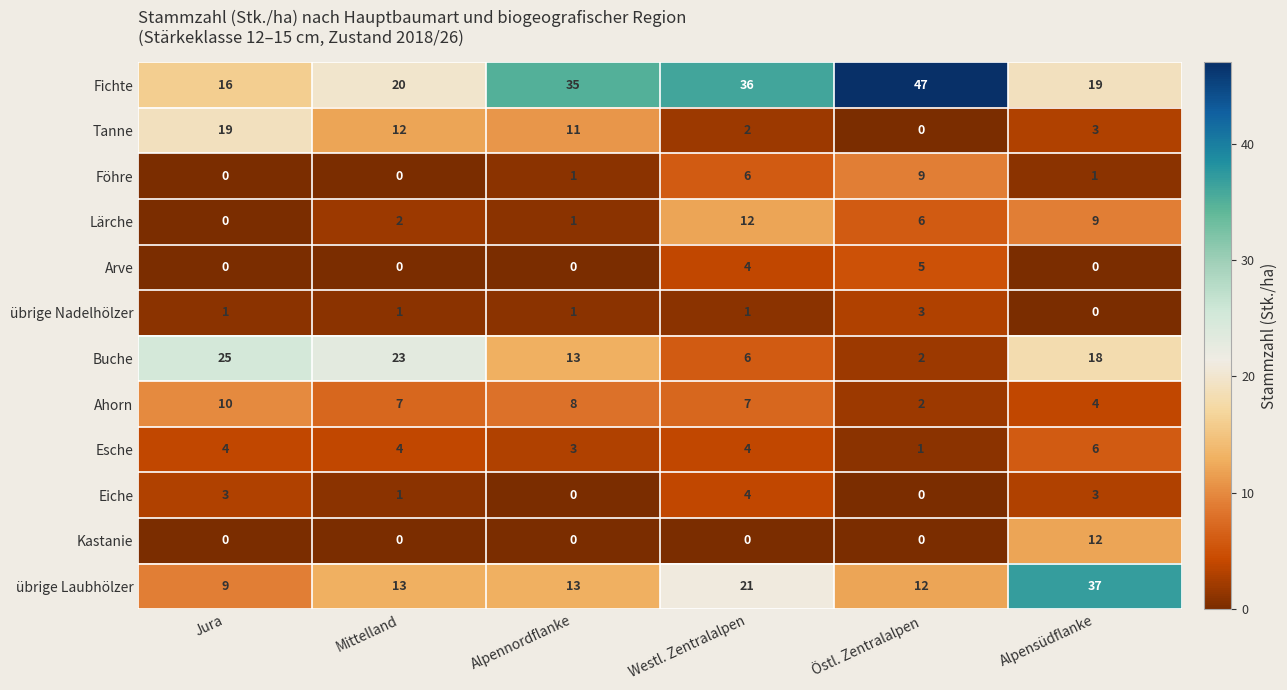

What value does the Buche series have at Mittelland?

23